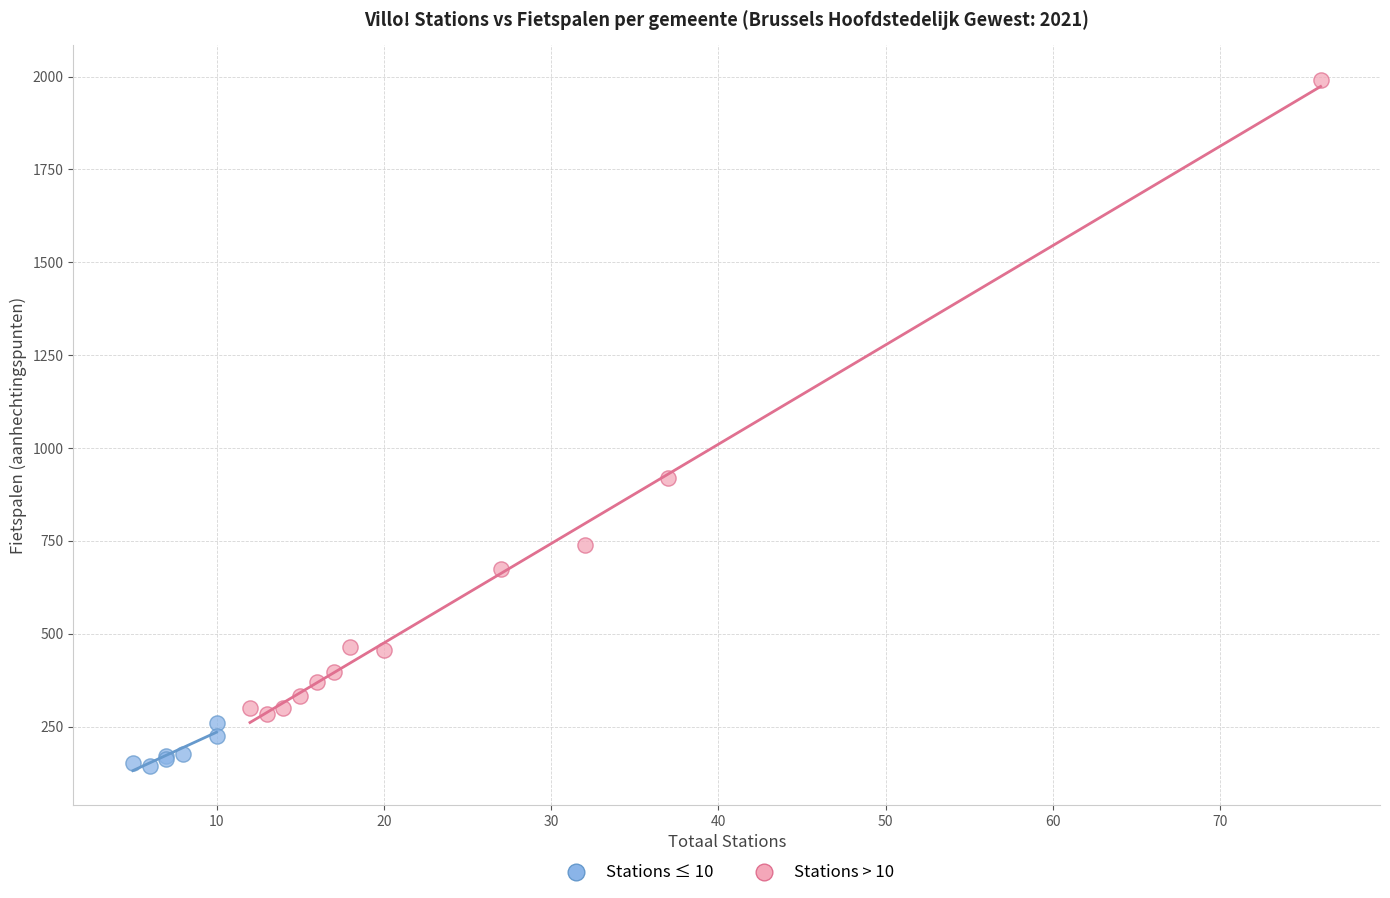

Which series has the largest Y range (max minus min)?

Stations > 10